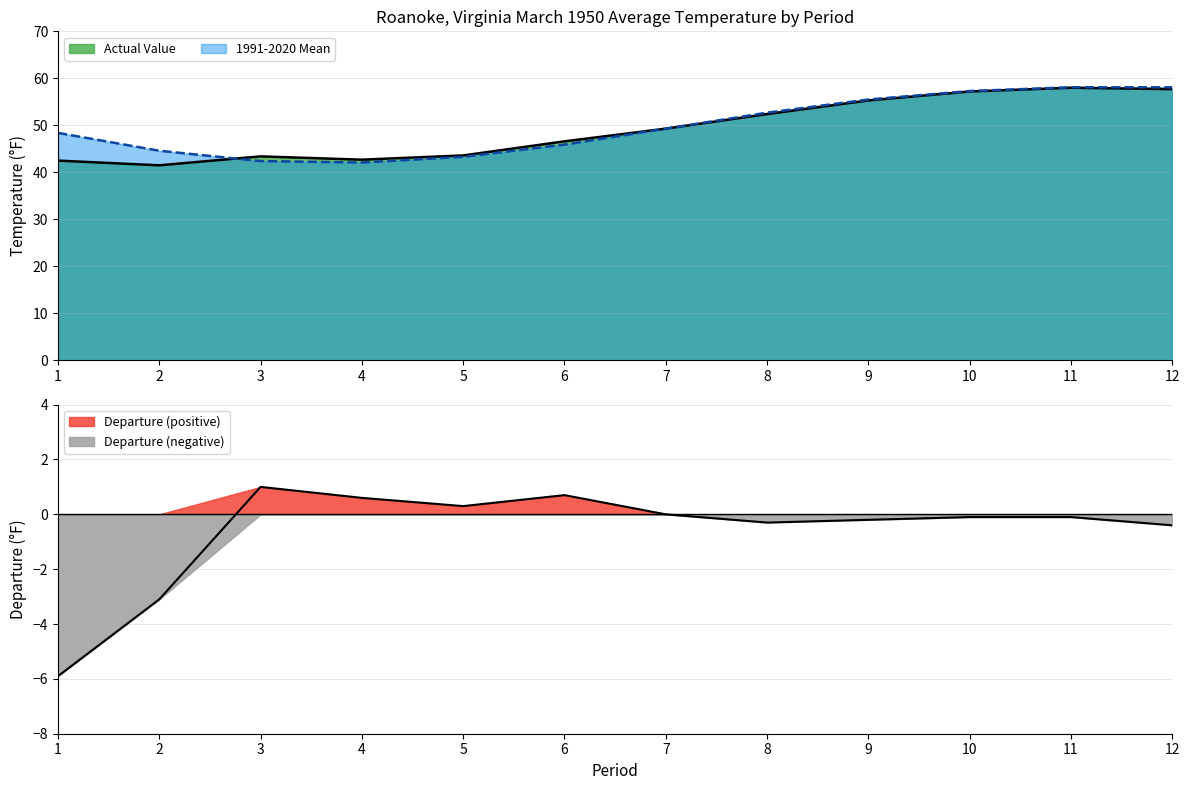

Reading left to right, list all the values displayed in this chart.

Actual Value: 1=42.5	2=41.5	3=43.4	4=42.7	5=43.6	6=46.6	7=49.3	8=52.4	9=55.3	10=57.2	11=58.0	12=57.7
1991-2020 Mean: 1=48.4	2=44.6	3=42.4	4=42.1	5=43.3	6=45.9	7=49.3	8=52.7	9=55.5	10=57.3	11=58.1	12=58.1
Departure: 1=-5.9	2=-3.1	3=1.0	4=0.6	5=0.3	6=0.7	7=0.0	8=-0.3	9=-0.2	10=-0.1	11=-0.1	12=-0.4